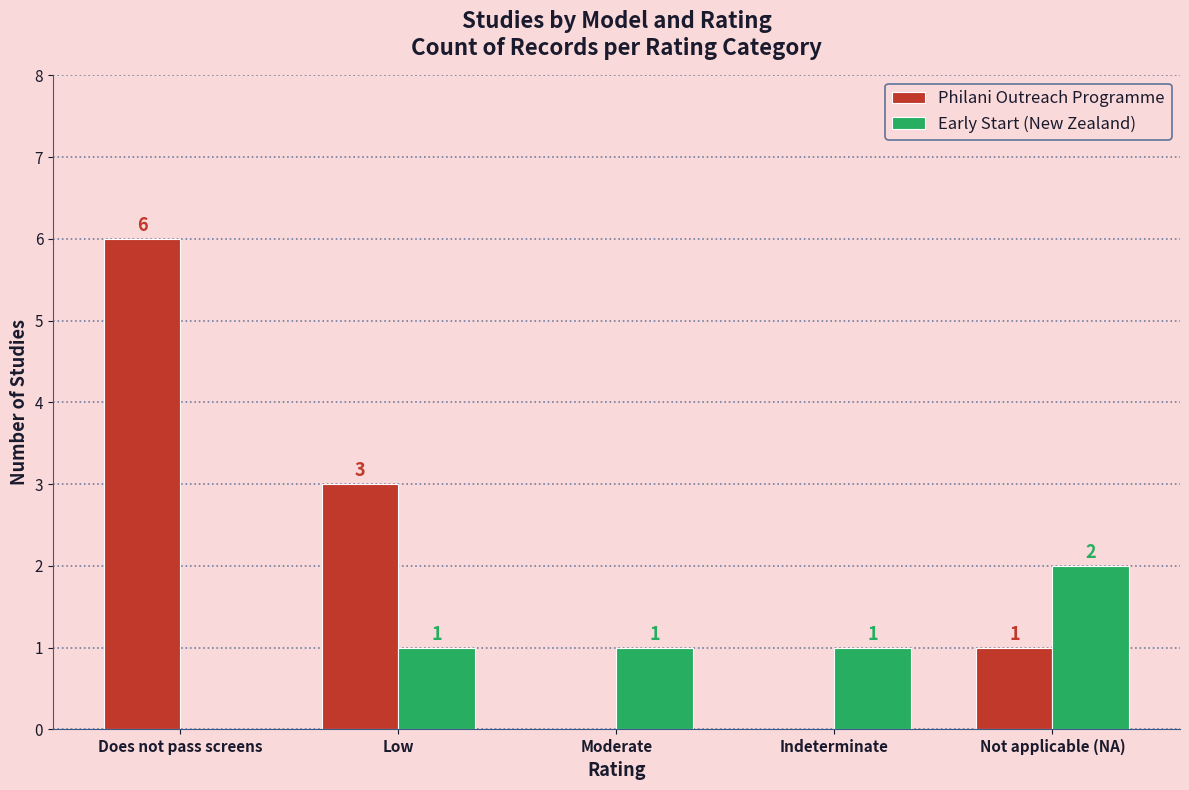

Which series has the largest total across all categories?

Philani Outreach Programme